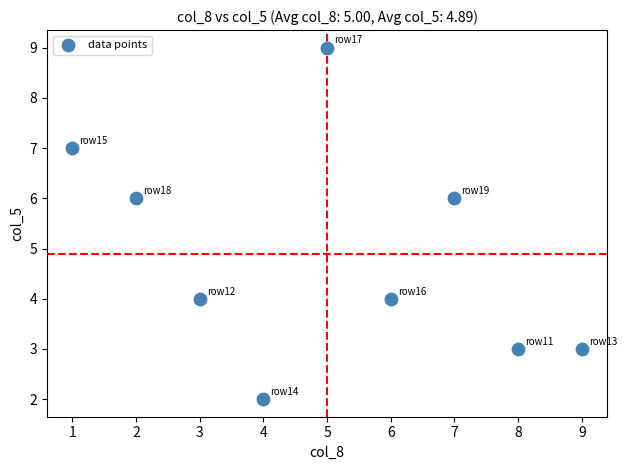

What is the average X value?

5